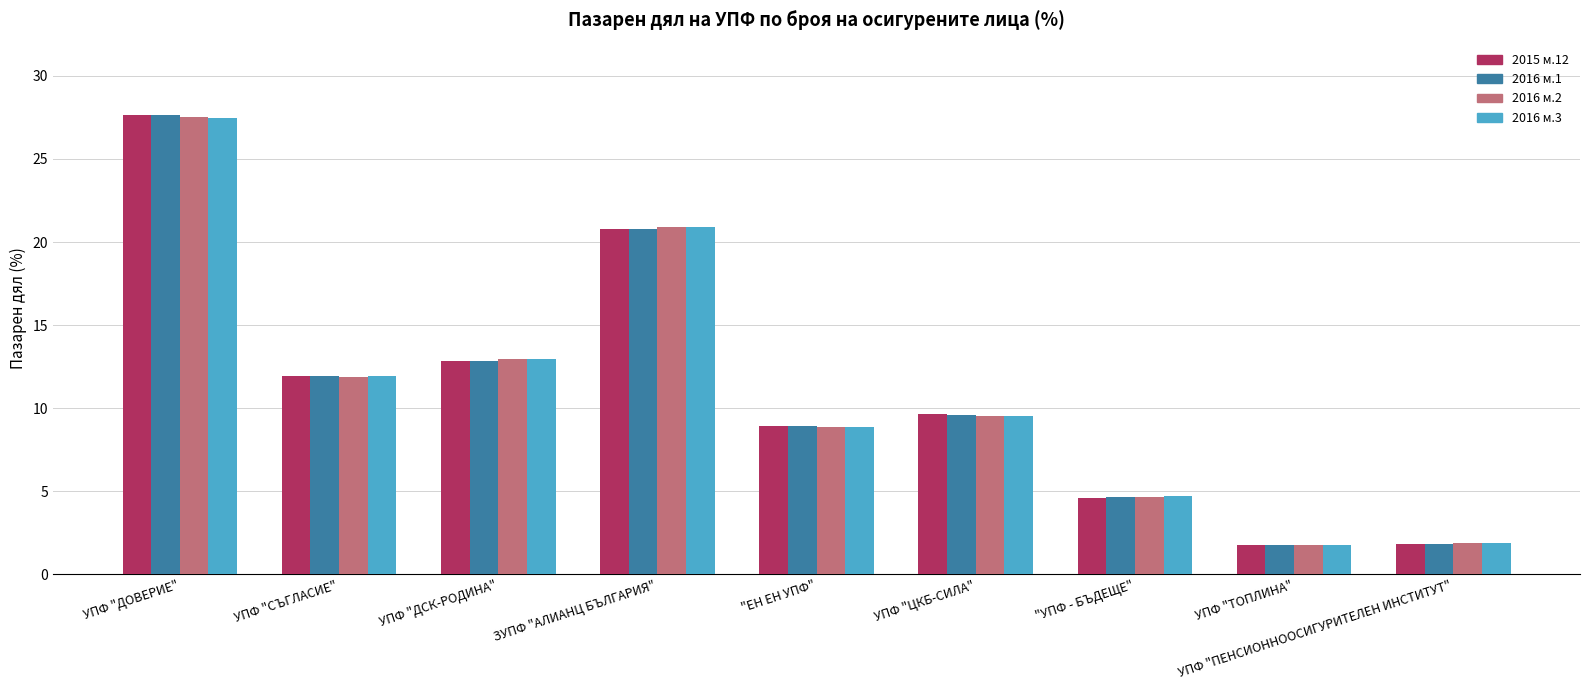

What is the difference between the maximum and minimum values in the 2016 м.3 series?

25.7